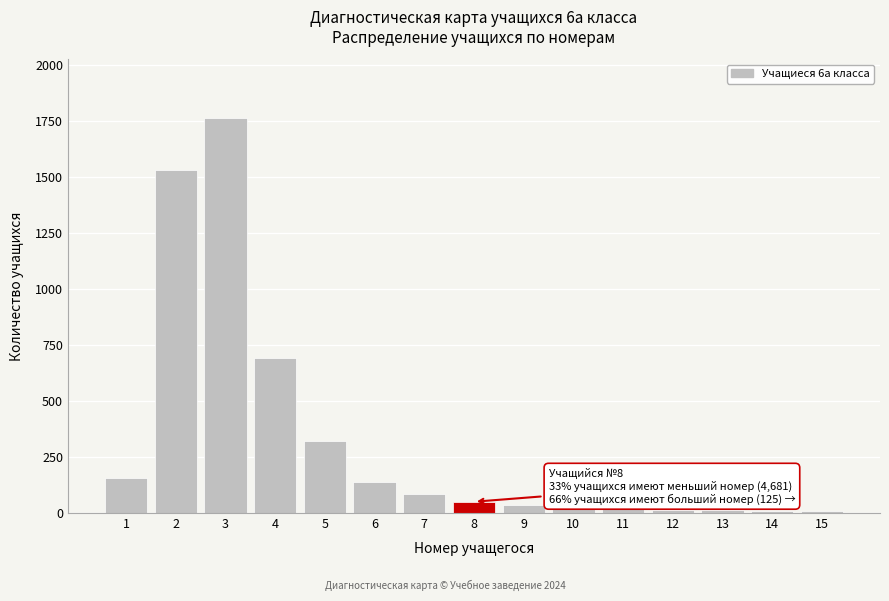

What is the average value?

324